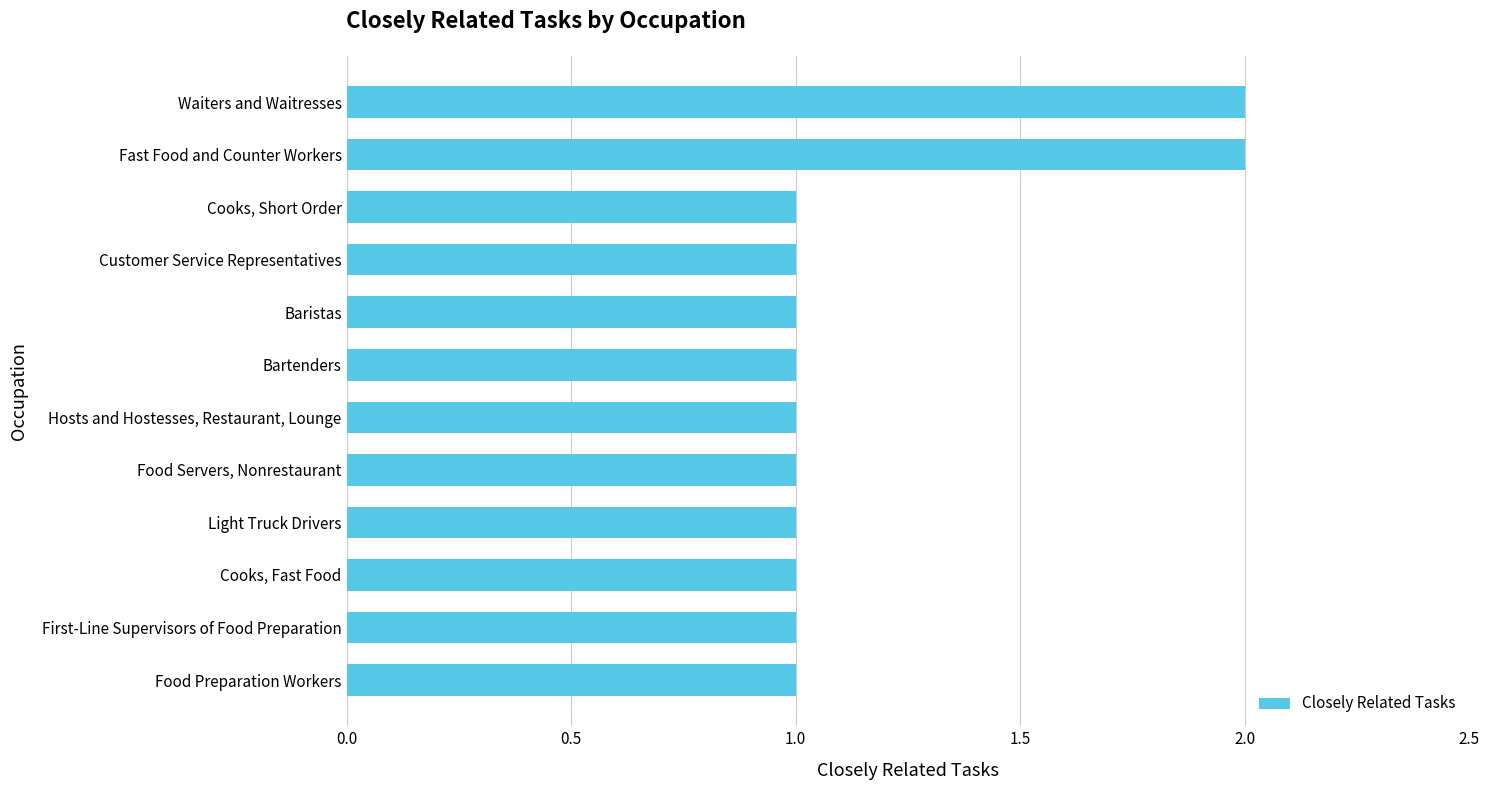

What is the label of the 2nd bar from the top?

Fast Food and Counter Workers